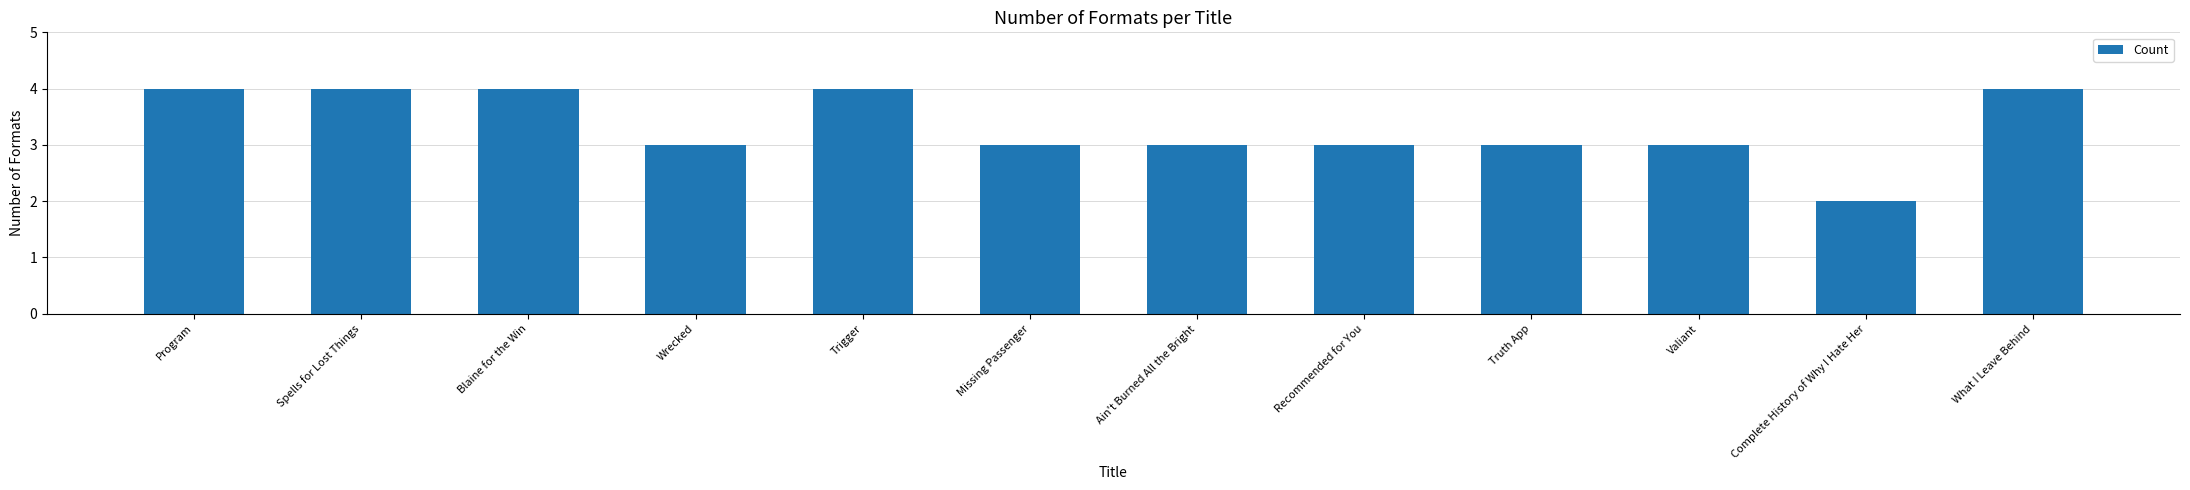

What is the minimum value shown in the chart?

2